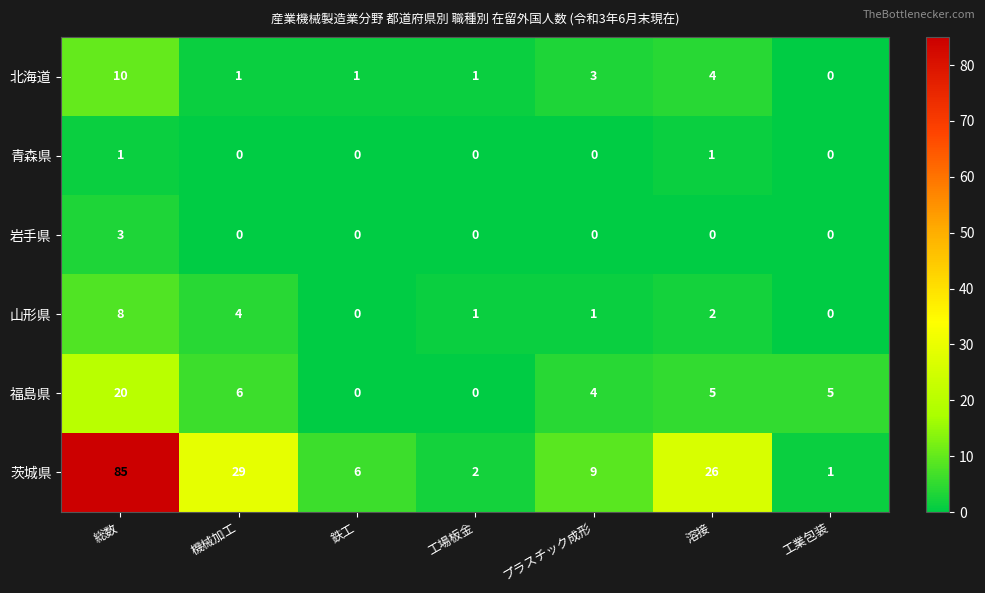

Is it true that 山形県 equals 4 at 工業包装?

False